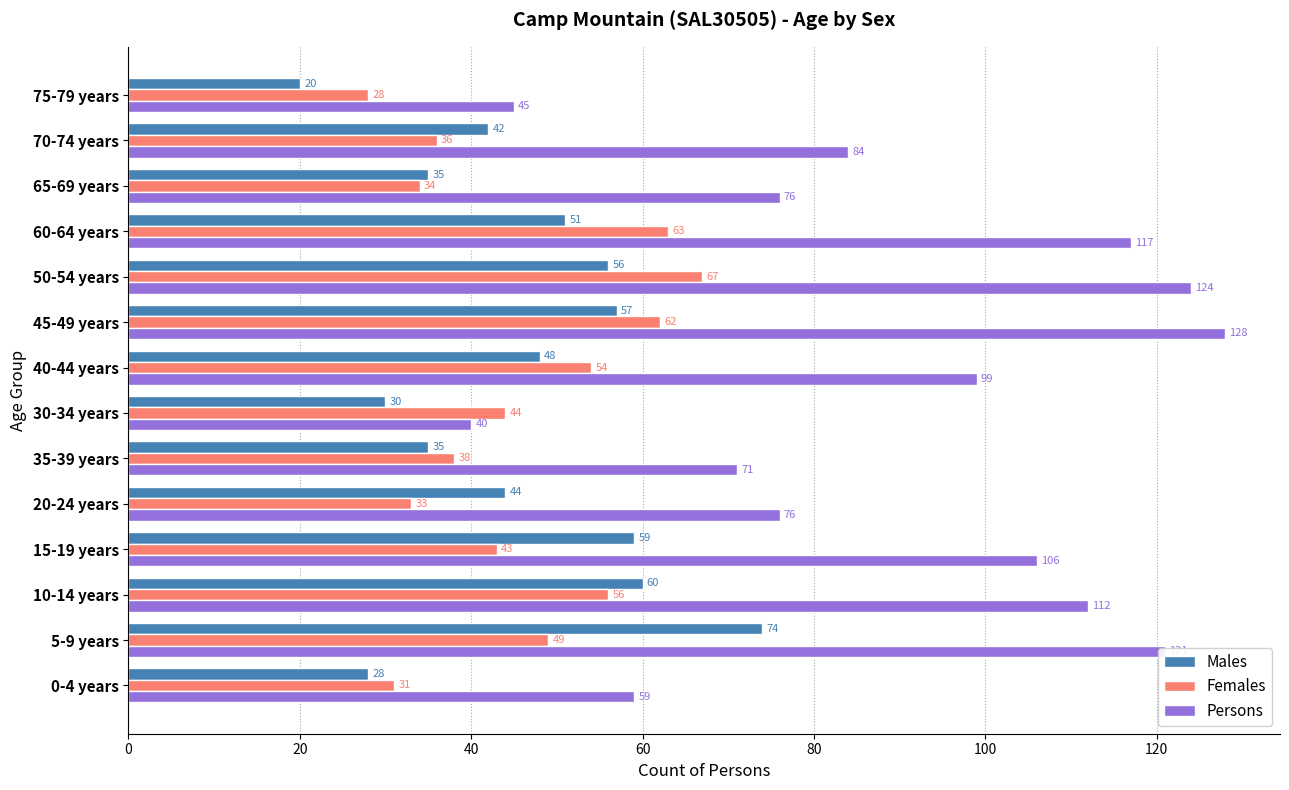

Where is Females nearest to the value 47?

5-9 years